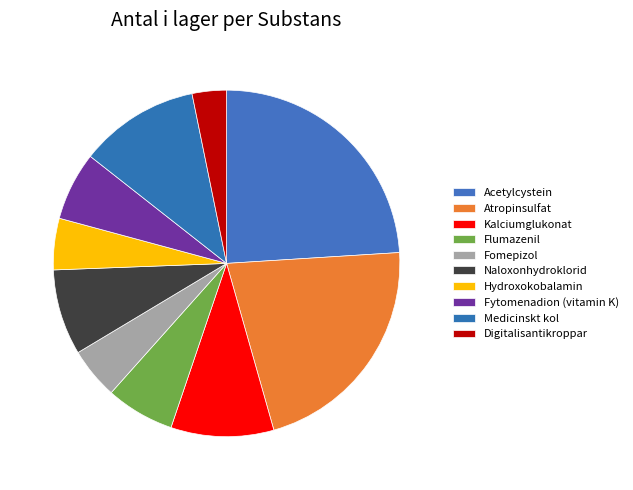

How many segments does this pie chart have?

10